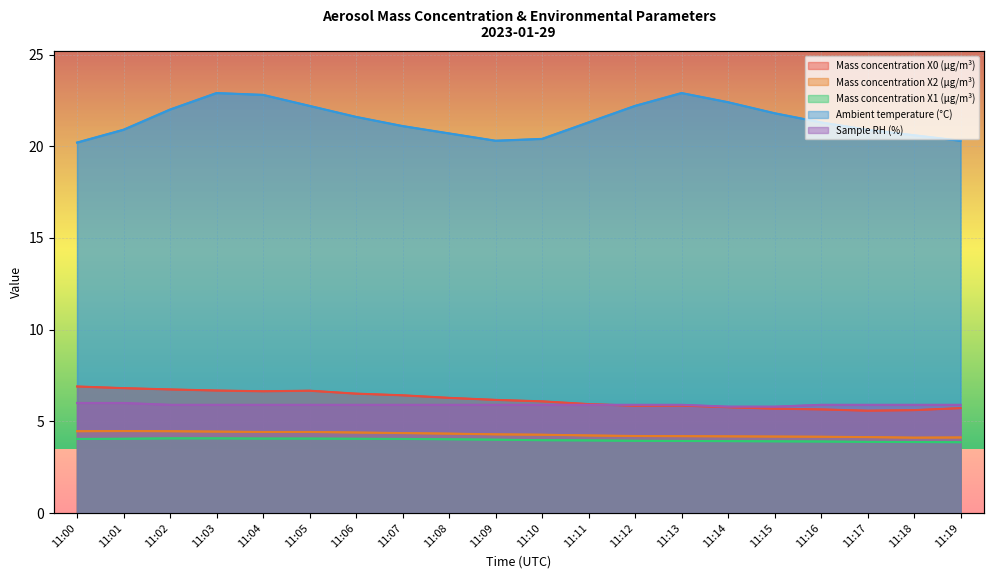

Is the value of Sample RH (%) at 11:17 greater than the value of Ambient temperature (°C) at 11:02?

No